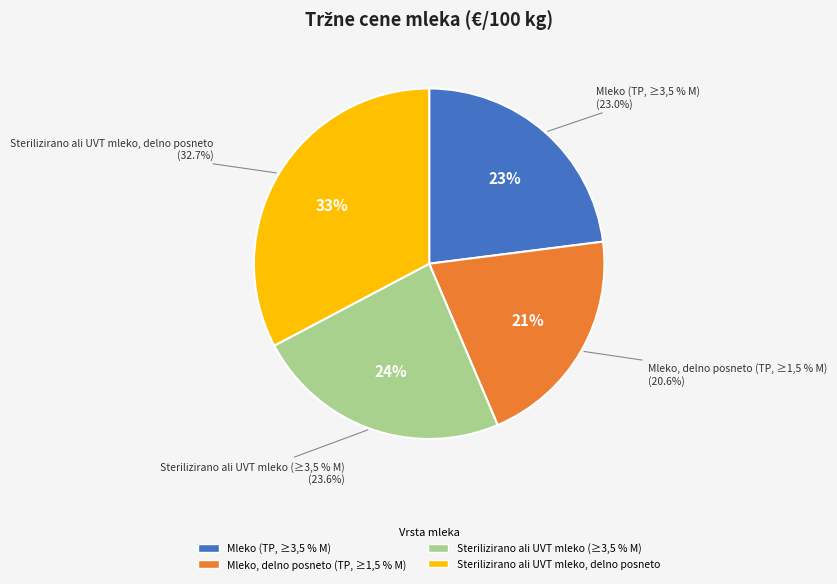

What is the ratio of the value at Mleko, delno posneto (TP, ≥1,5 % M) to the value at Sterilizirano ali UVT mleko, delno posneto?

0.6